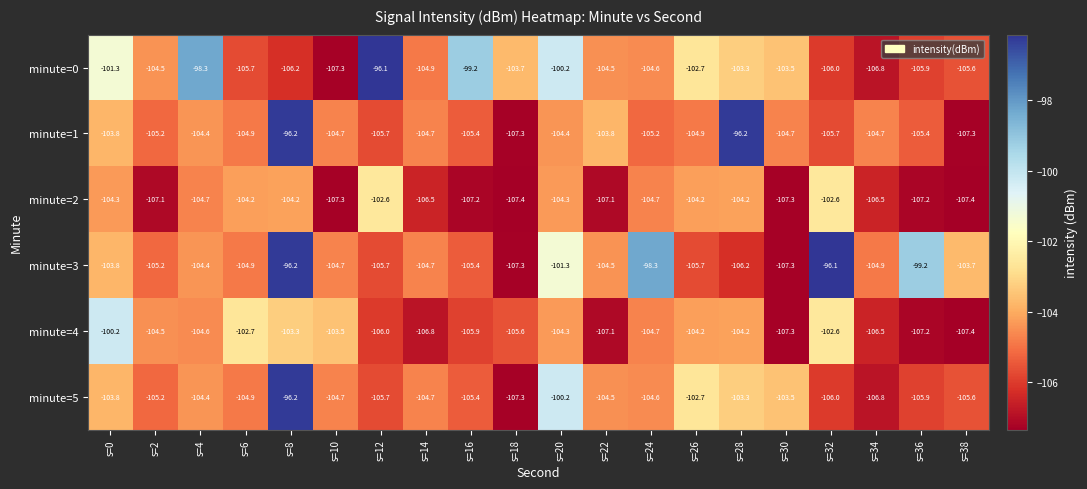

Count the number of data series in this chart.

6